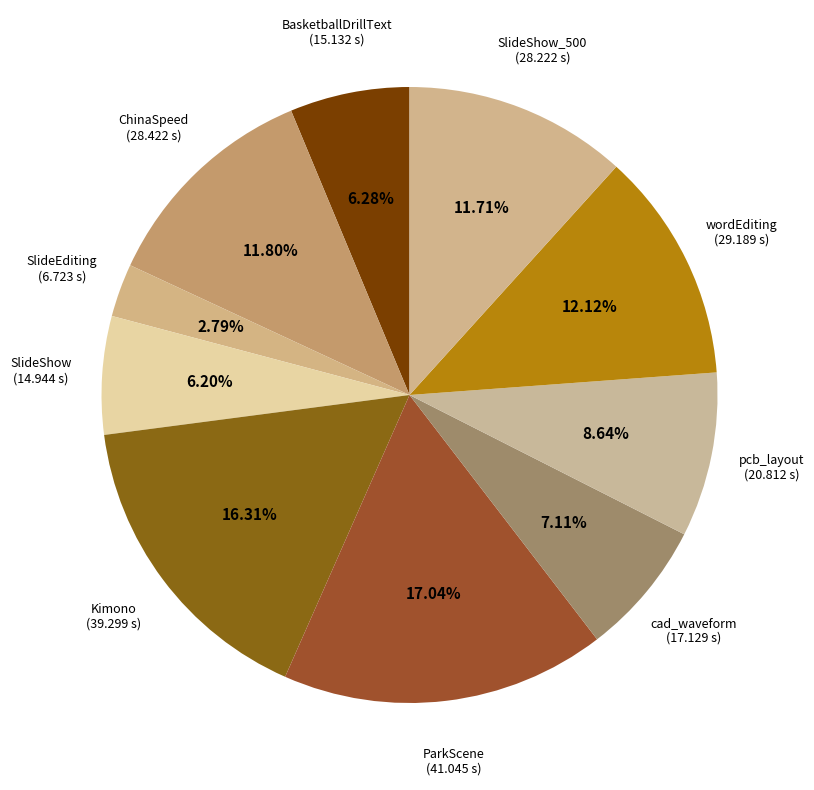

Which has a higher value, pcb_layout or ParkScene?

ParkScene